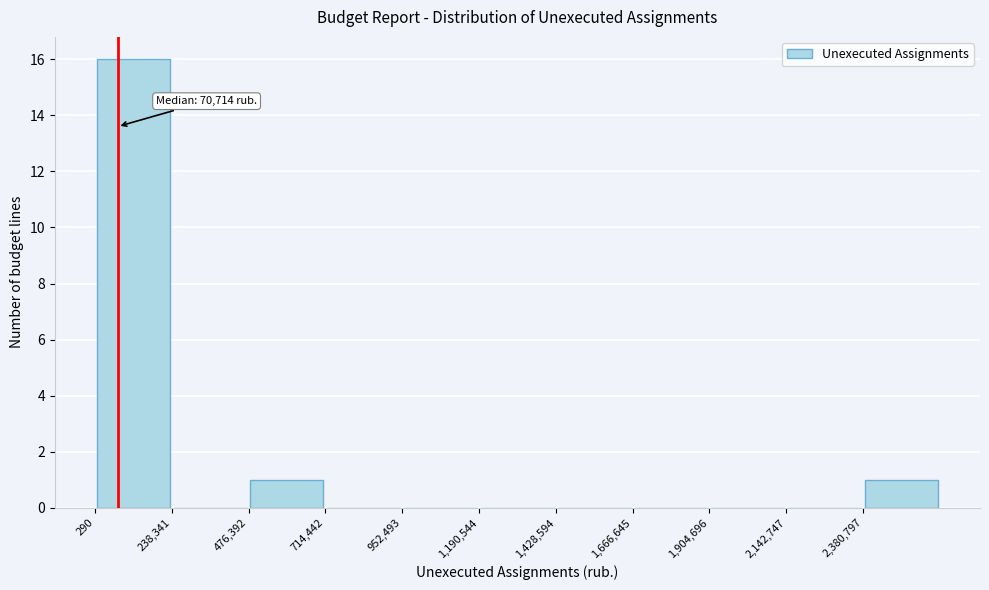

Which range on the x-axis has the tallest bar?

0 to 250000